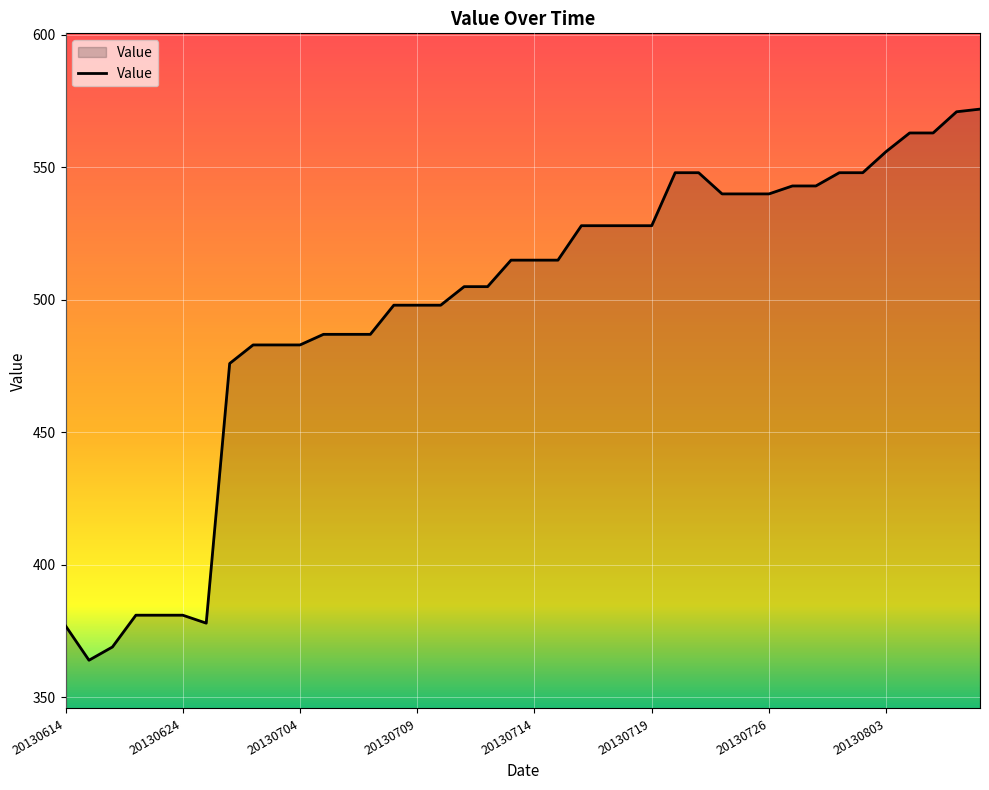

How many lines are shown in the chart?

1